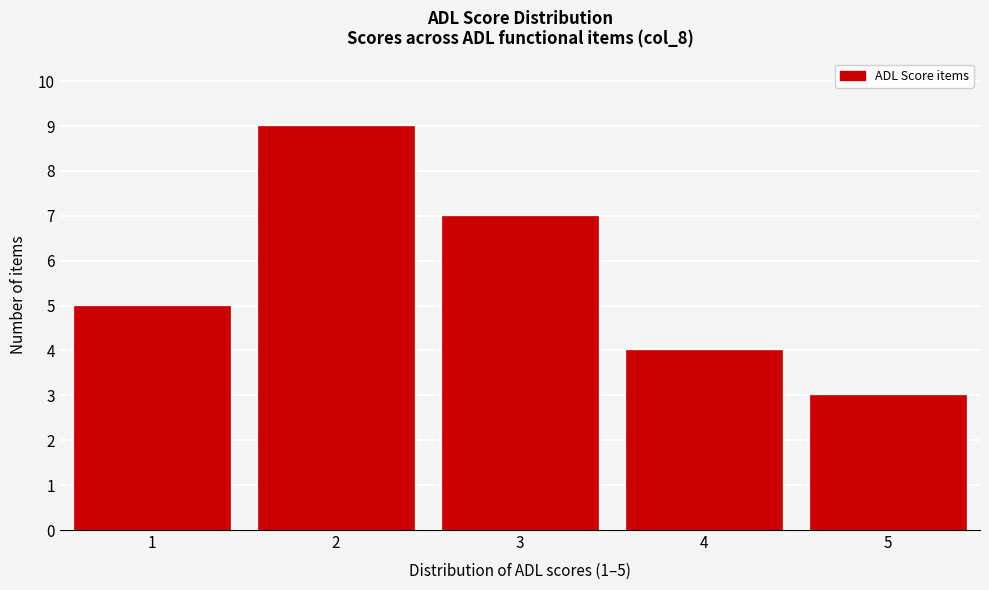

Reading left to right, extract all data points from this chart.

5	9	7	4	3